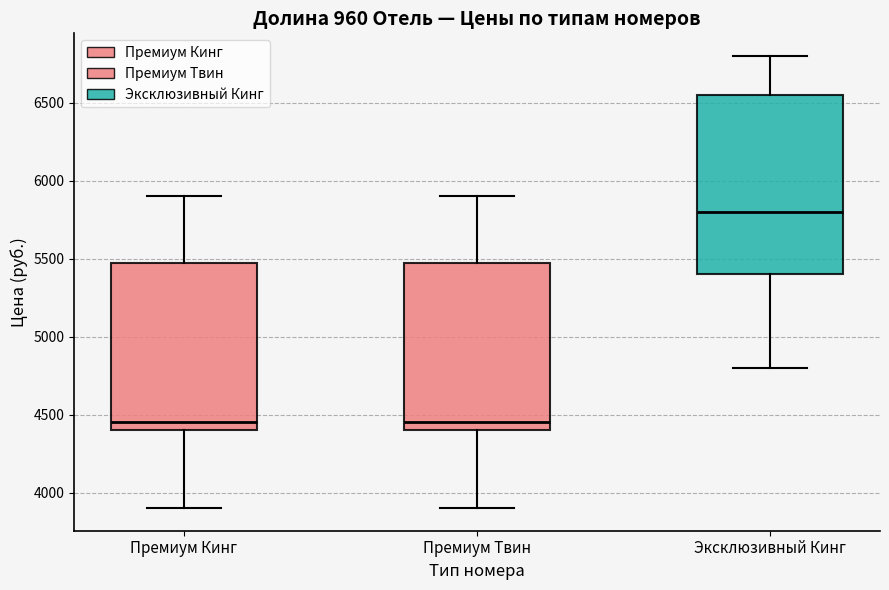

Where is the lower edge of the box for Эксклюзивный Кинг on the y-axis? The values are not printed on the chart, so give them approximately, as read against the axis.

5400